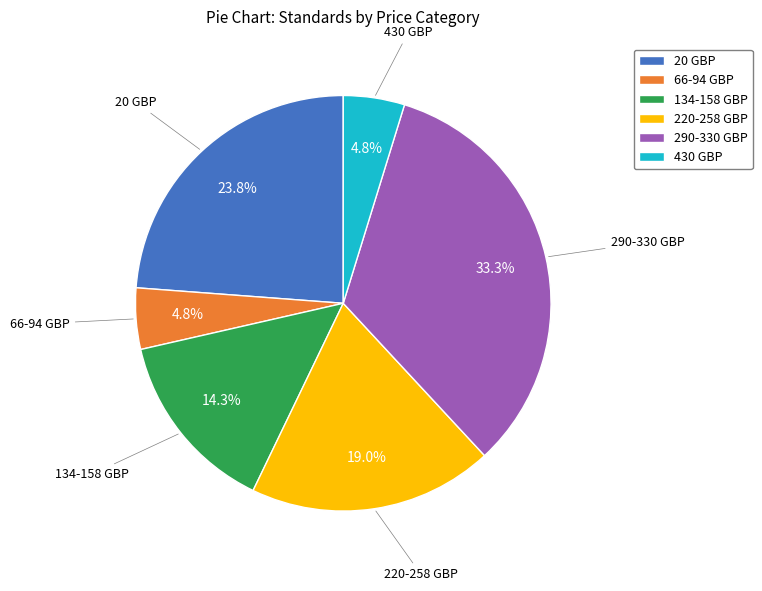

What is the largest slice in the pie chart?

290-330 GBP